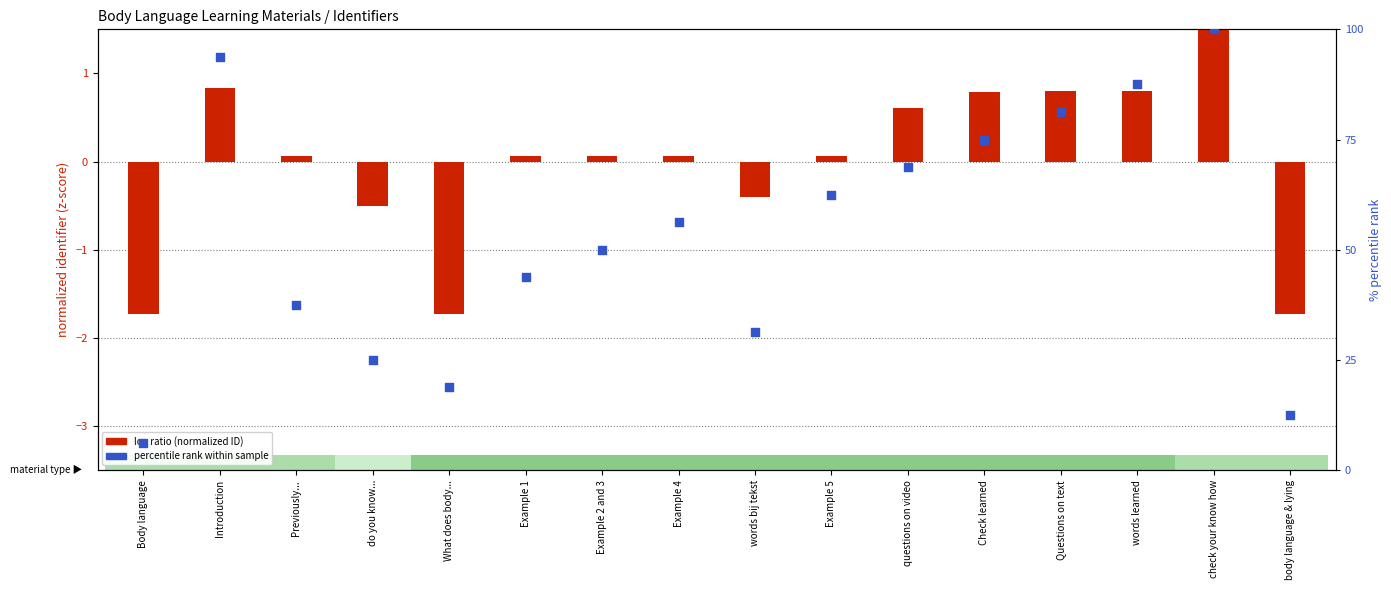

At which category is the sum across all series the highest?

check your know how